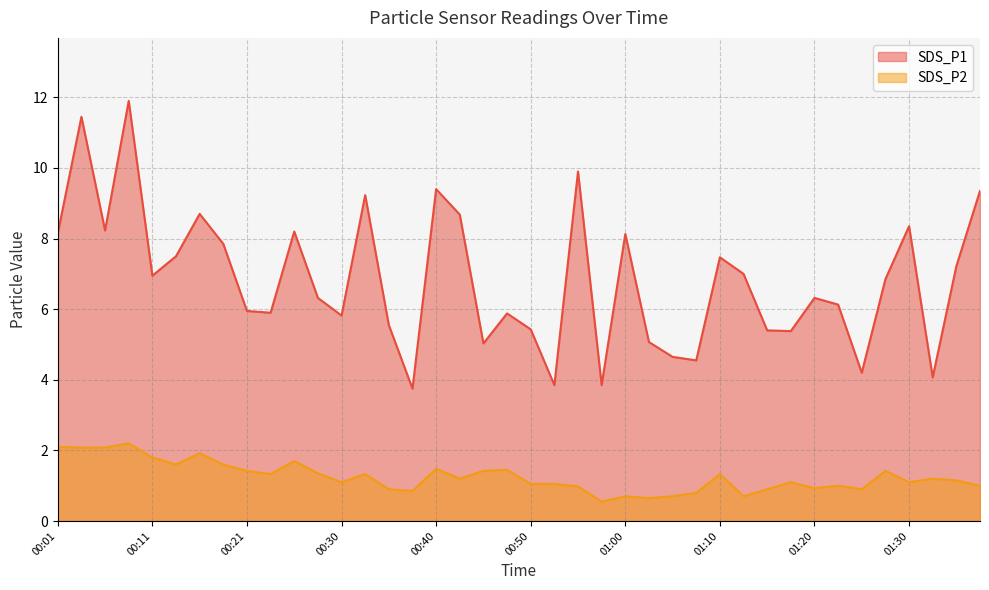

How many distinct data groups are displayed?

2